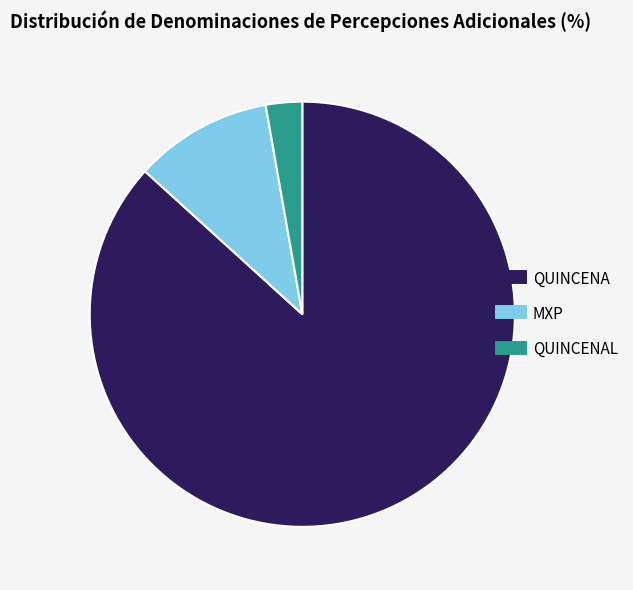

Is there a majority slice in this chart?

Yes